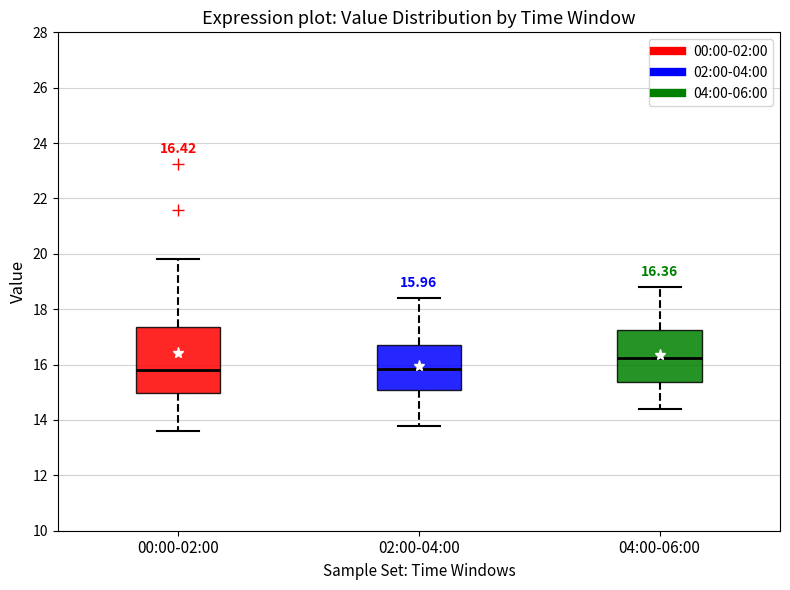

Which box is the tallest, from its lower edge to its upper edge?

00:00-02:00